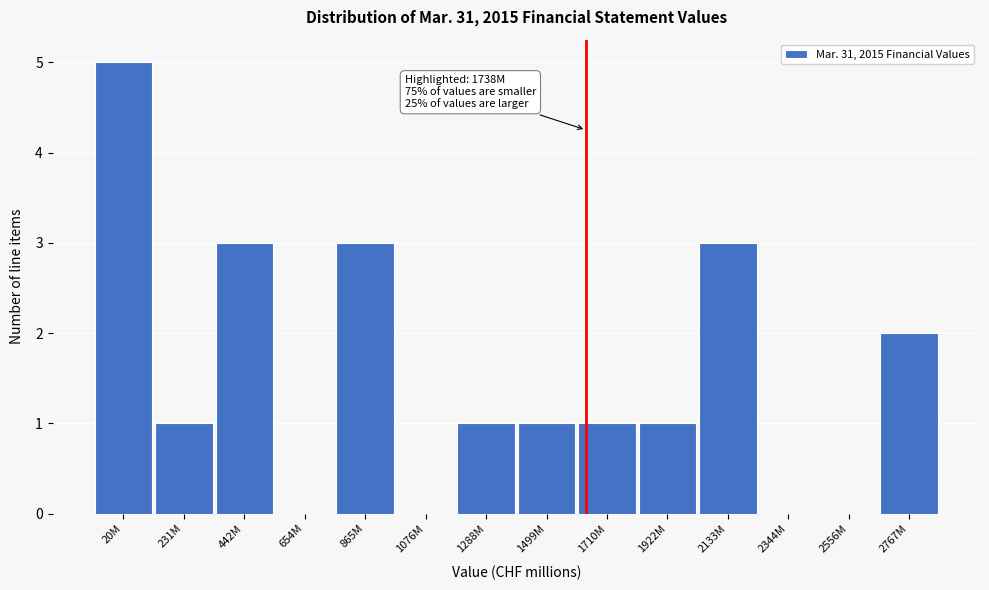

Reading right to left, list all the values displayed in this chart.

2767M=2	2556M=0	2344M=0	2133M=3	1922M=1	1710M=1	1499M=1	1288M=1	1076M=0	865M=3	654M=0	442M=3	231M=1	20M=5